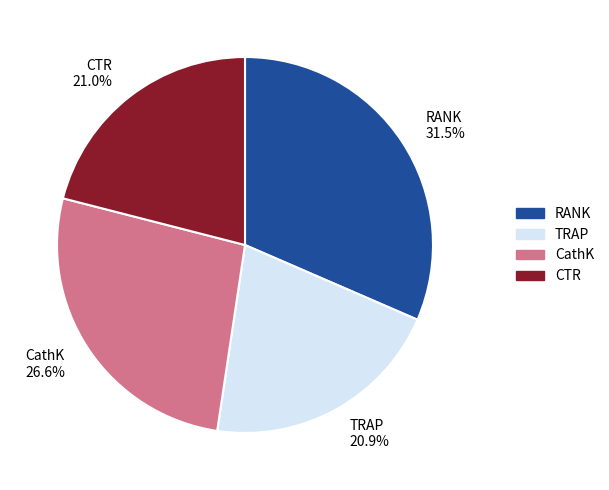

Is there a majority slice in this chart?

No